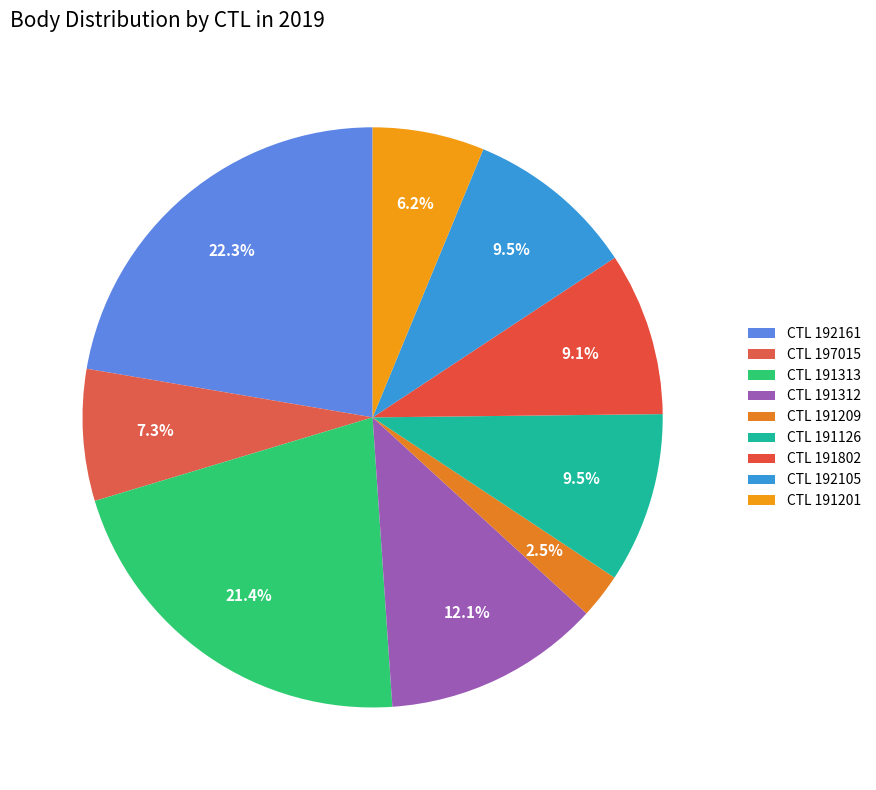

How many segments does this pie chart have?

9